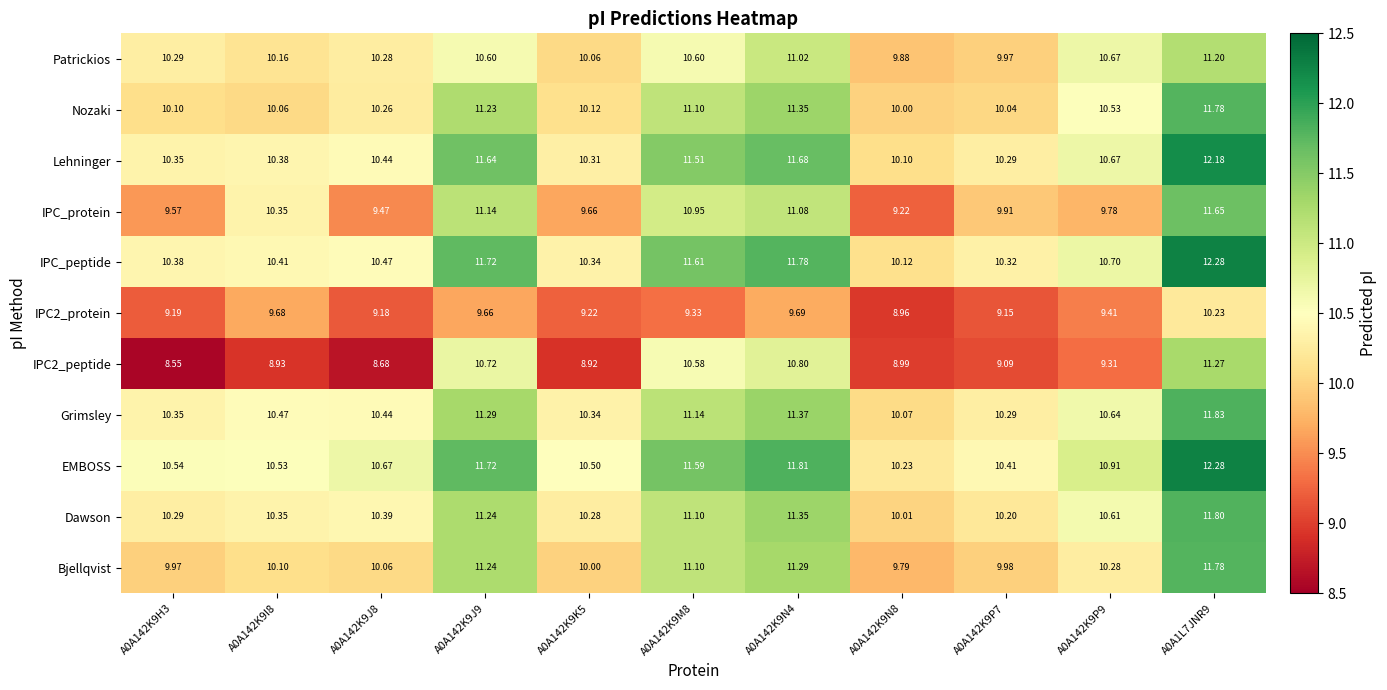

Which series has the widest spread of values?

IPC2_peptide